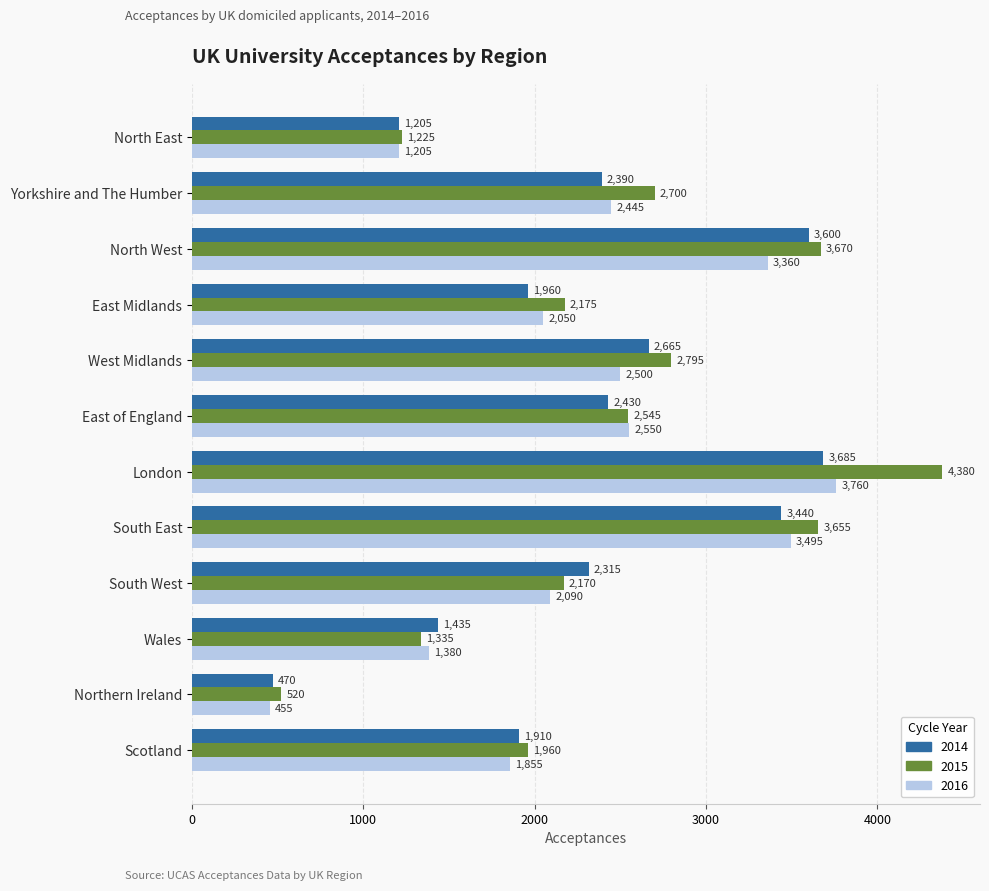

At which label is 2015 closest to 2450?

East of England